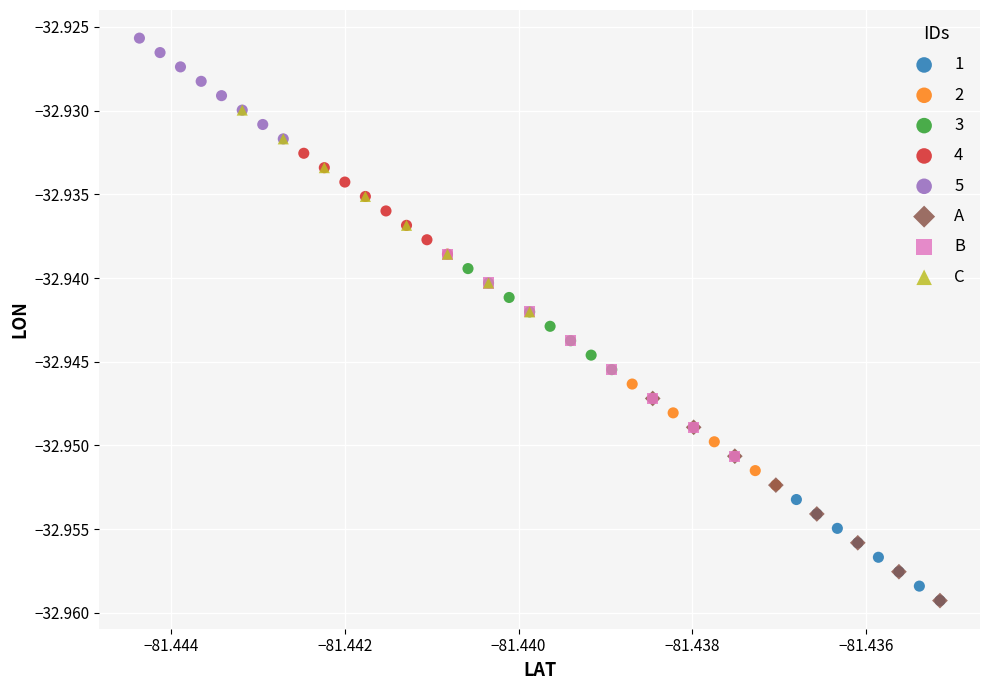

Which series has the widest spread of Y values?

A